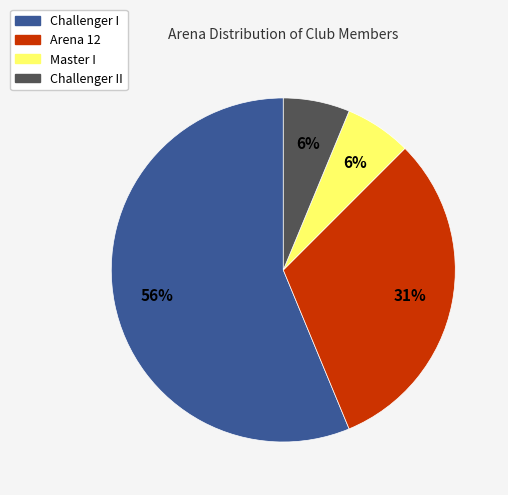

Is there any slice that represents more than half of the pie?

Yes